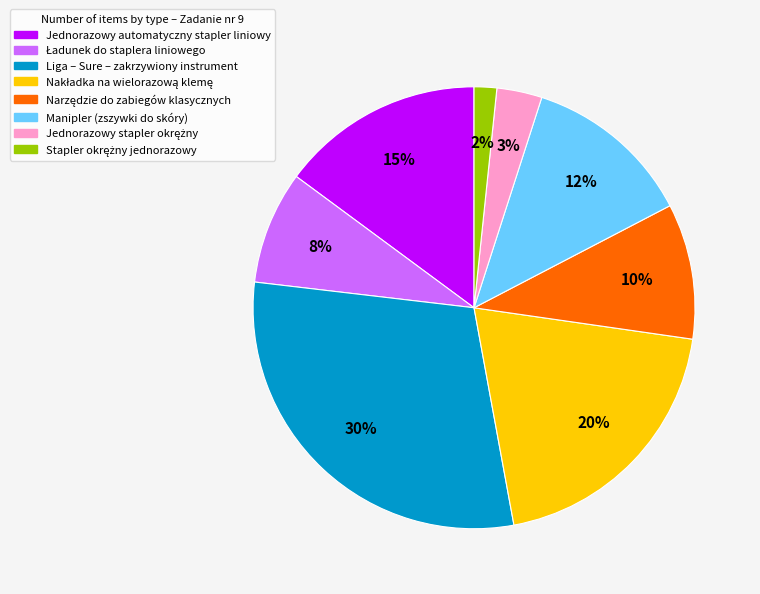

Which category has the biggest portion of the pie?

Liga – Sure – zakrzywiony instrument